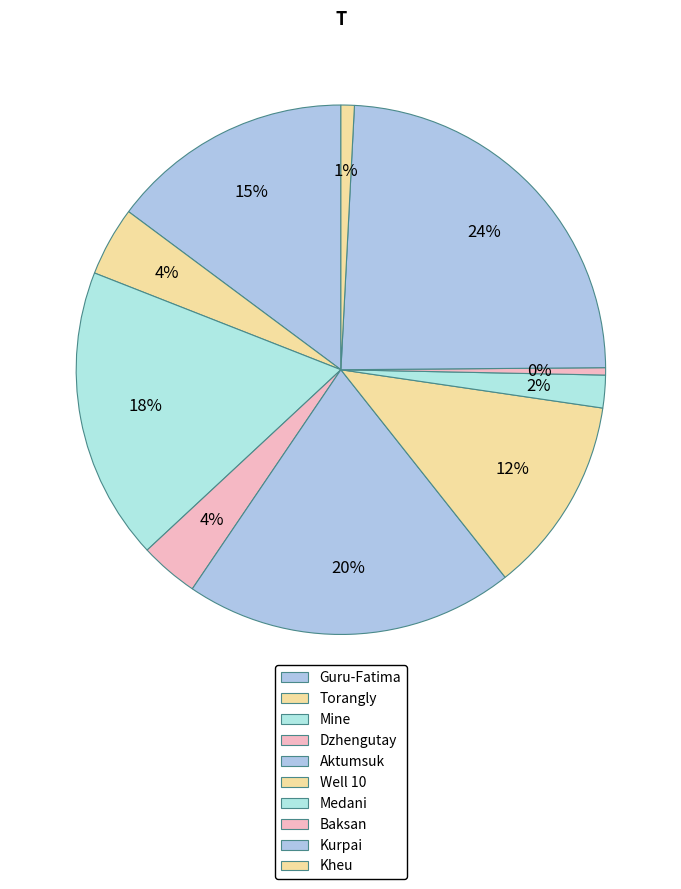

How many slices are in this pie chart?

10